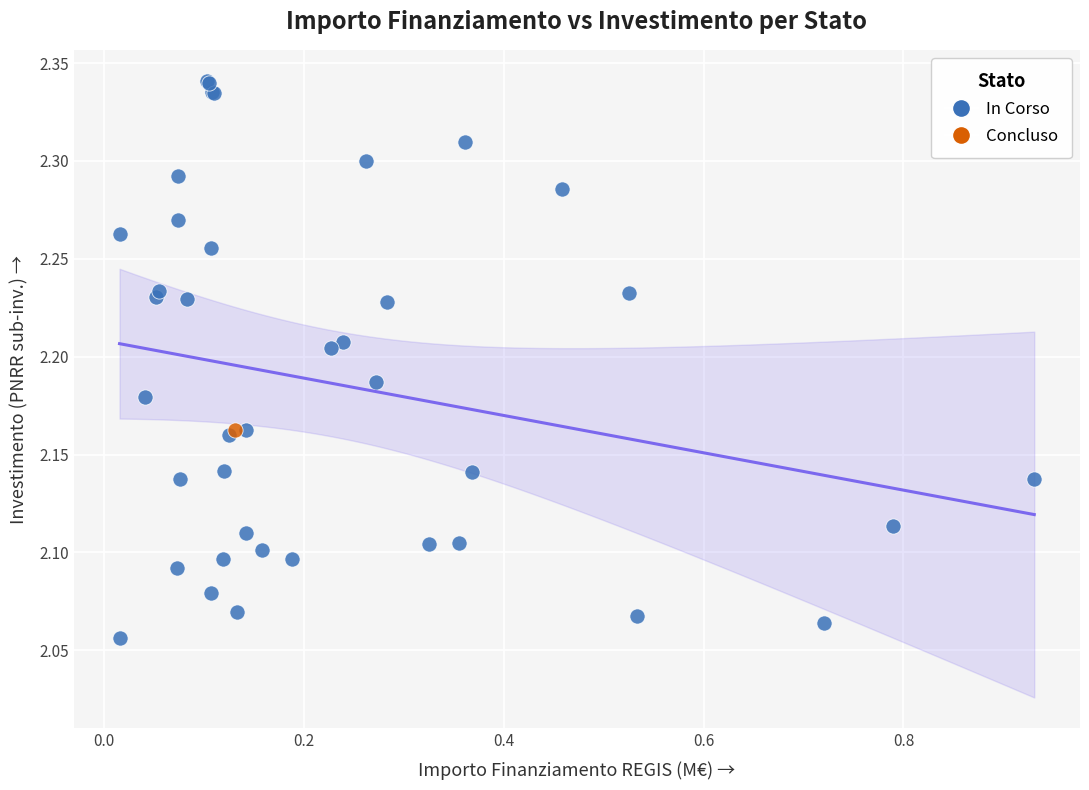

What are all the series names shown in the legend?

In Corso, Concluso